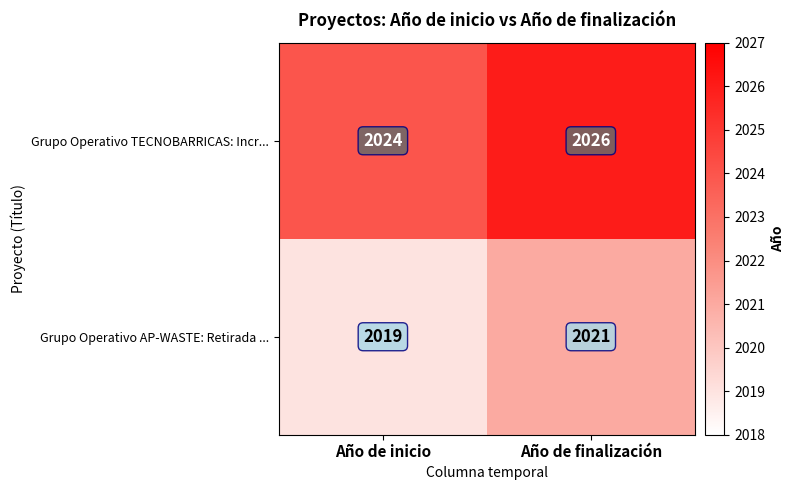

What is the smallest value displayed?

2019